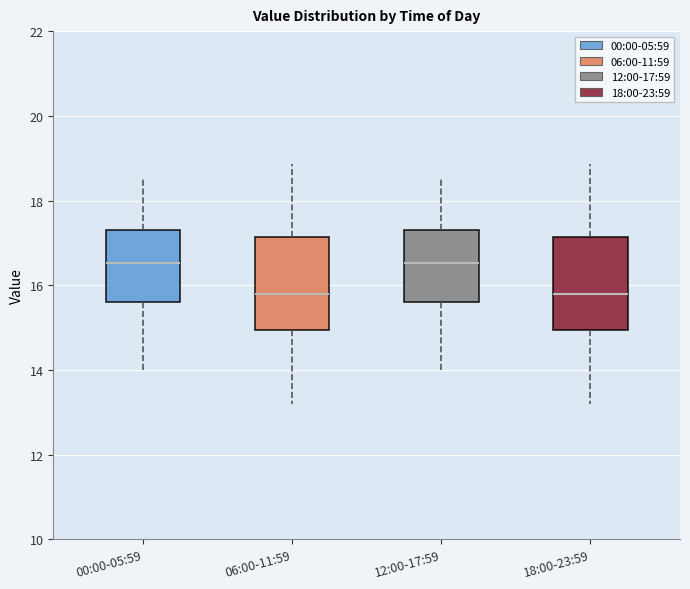

Where does the median line of the box for 12:00-17:59 sit on the y-axis? The values are not printed on the chart, so give them approximately, as read against the axis.

16.6